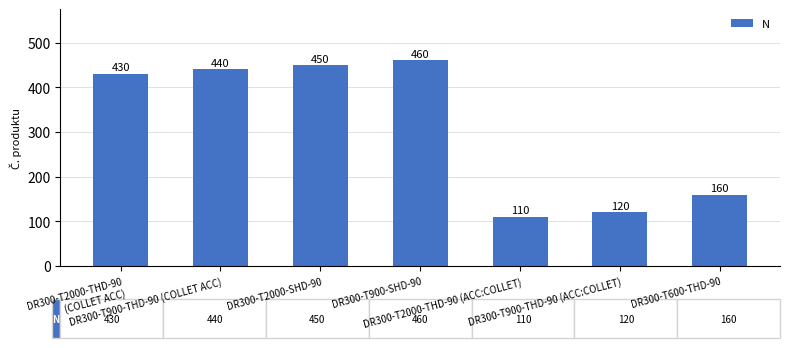

Is it true that the value at DR300-T2000-THD-90 (COLLET ACC) is 651?

False